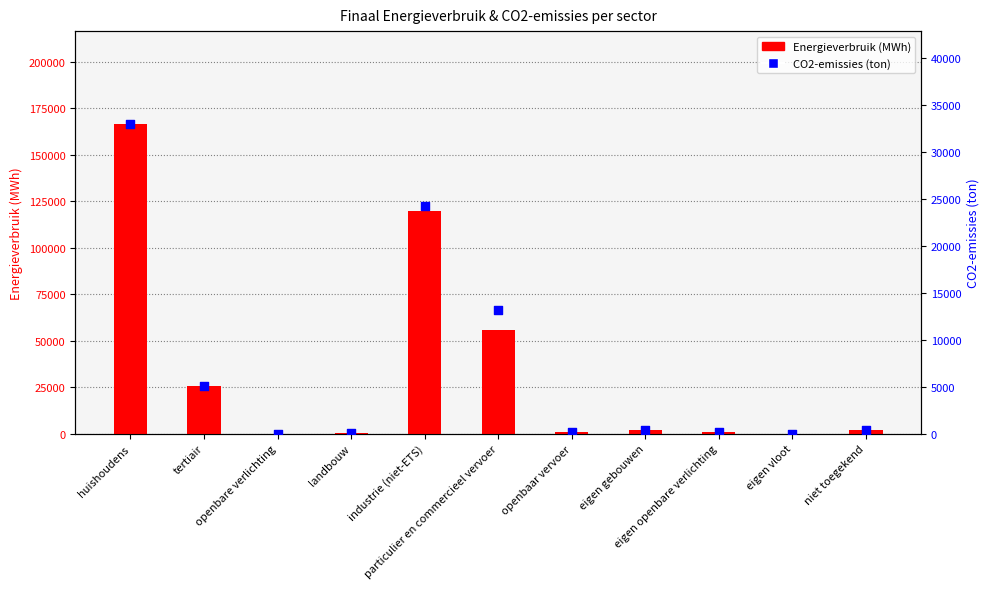

Is the value of Energieverbruik (MWh) at eigen gebouwen greater than the value of CO2-emissies (ton) at particulier en commercieel vervoer?

No